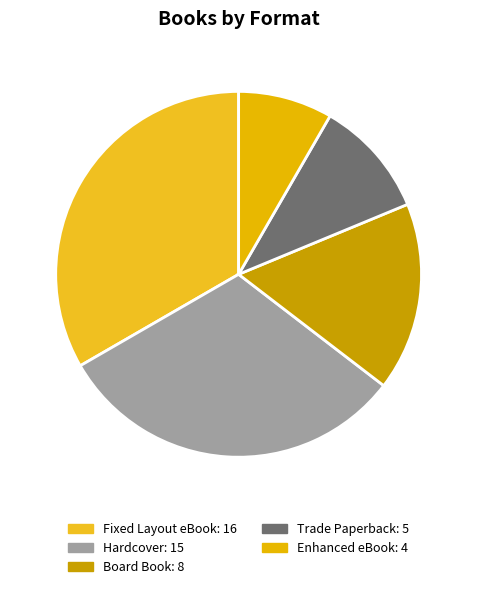

Is there any slice that represents more than half of the pie?

No